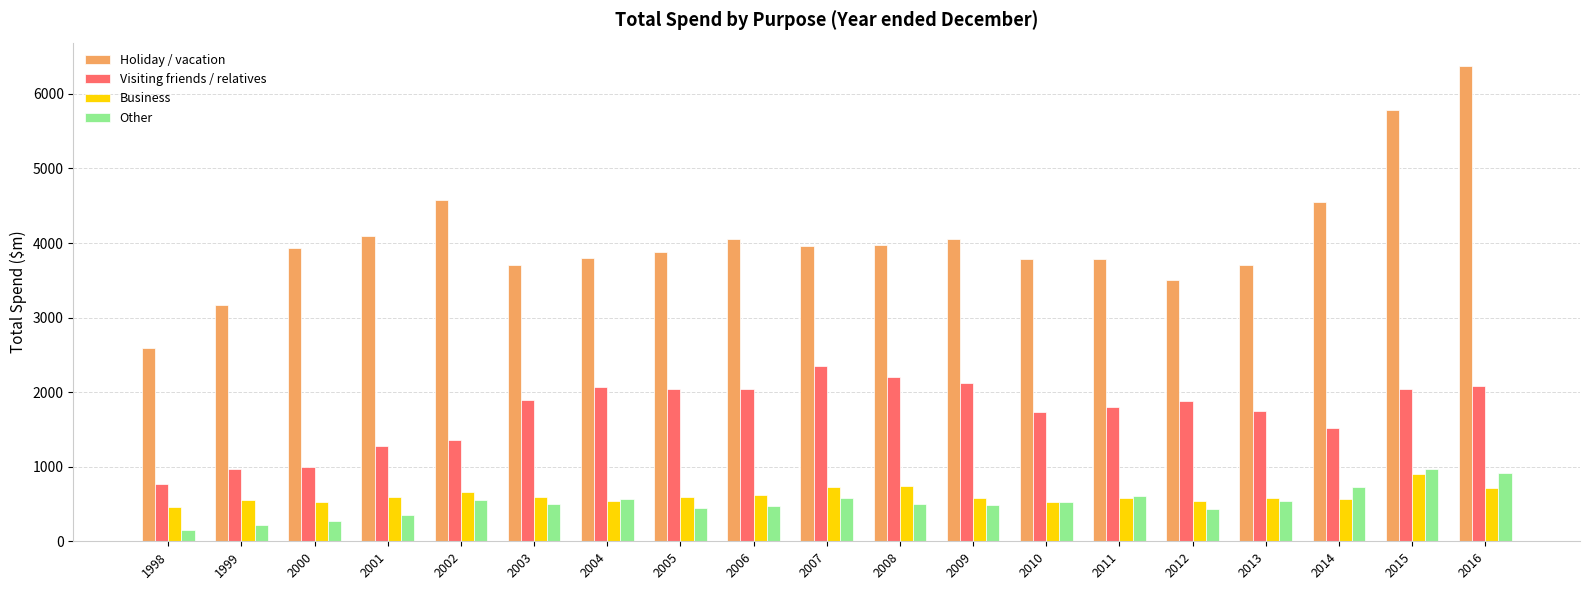

At which category does the chart reach its peak across all series?

2016